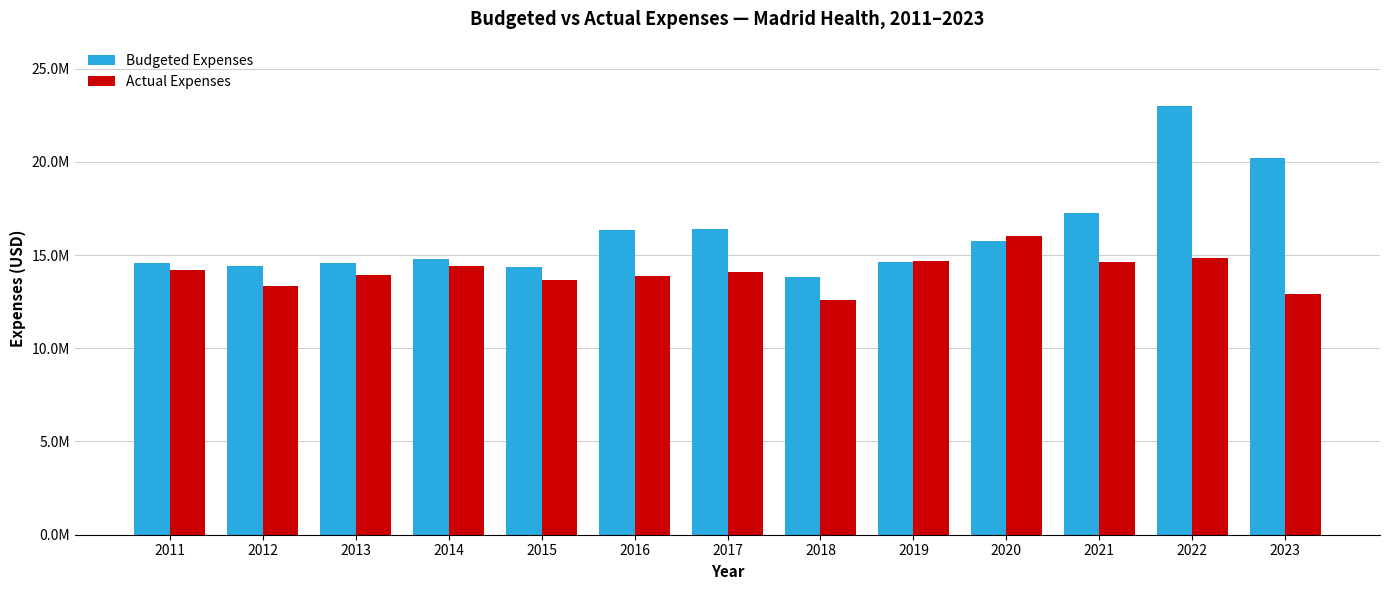

At which label does Budgeted Expenses first exceed 14771133?

2014